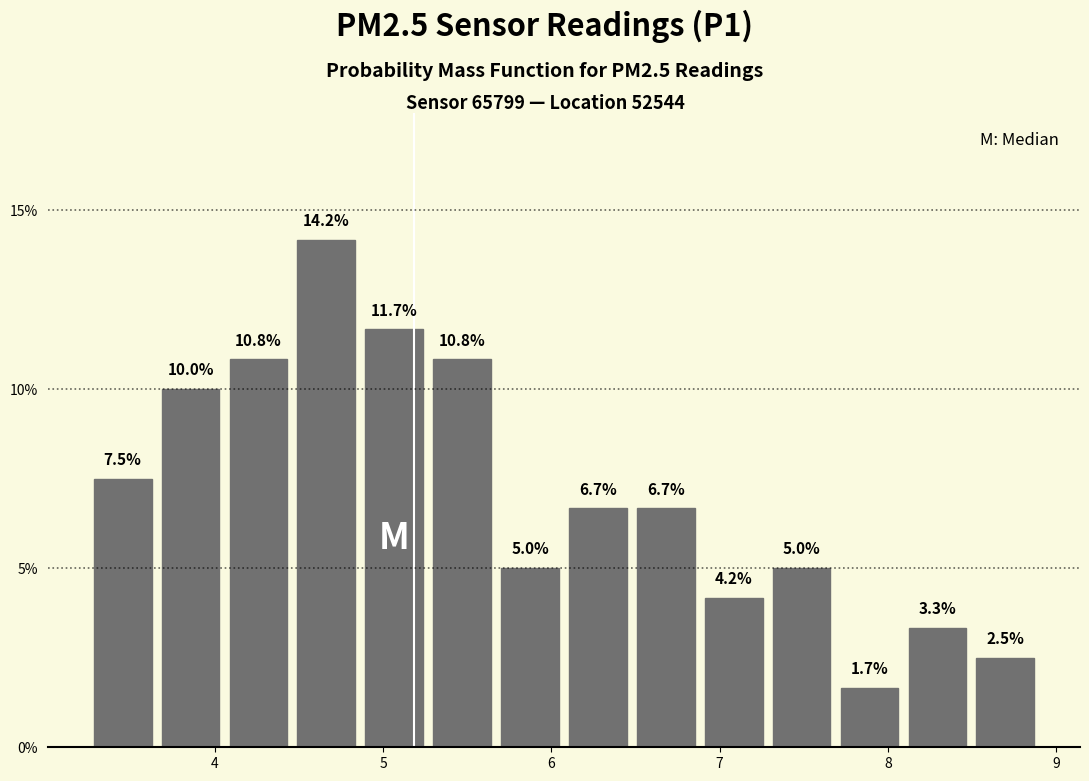

Which range on the x-axis has the tallest bar?

4.5 to 4.9